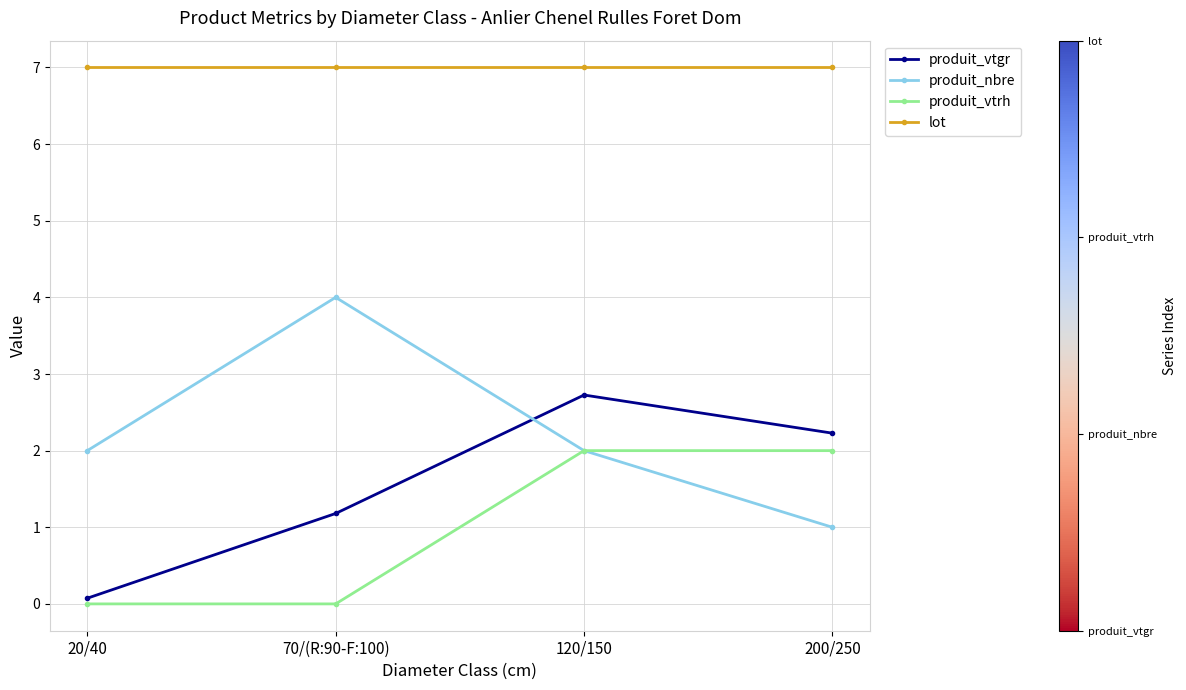

At which label does produit_vtgr reach its peak?

120/150